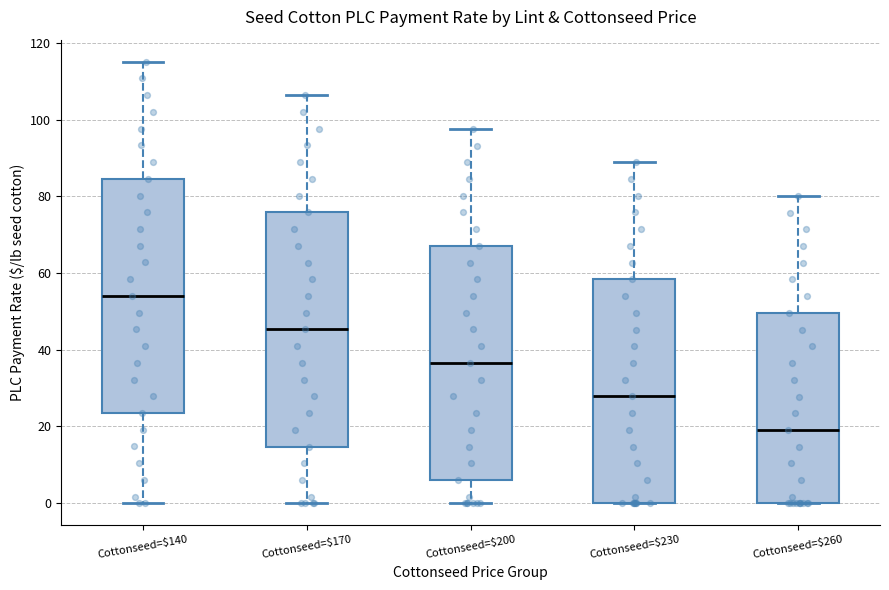

Where does the median line of the box for Cottonseed=$170 sit on the y-axis? The values are not printed on the chart, so give them approximately, as read against the axis.

46